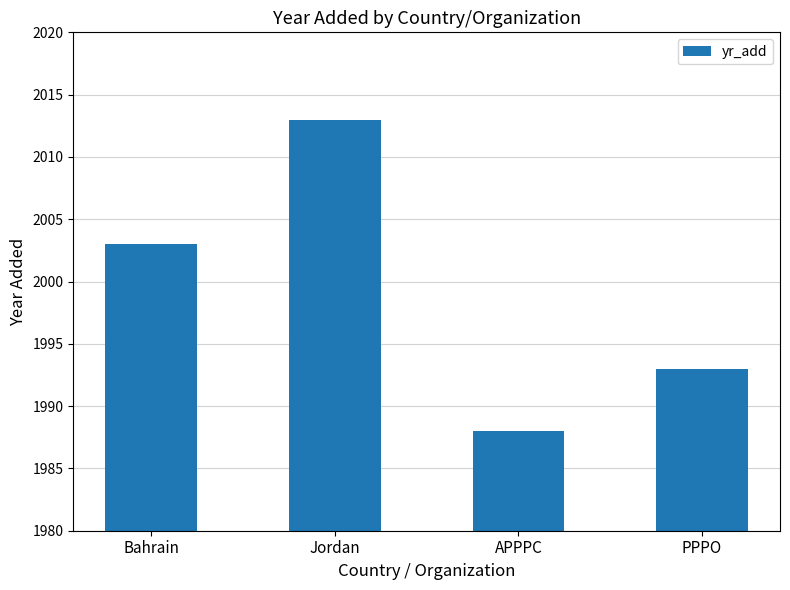

What is the change in value from APPPC to PPPO?

+5